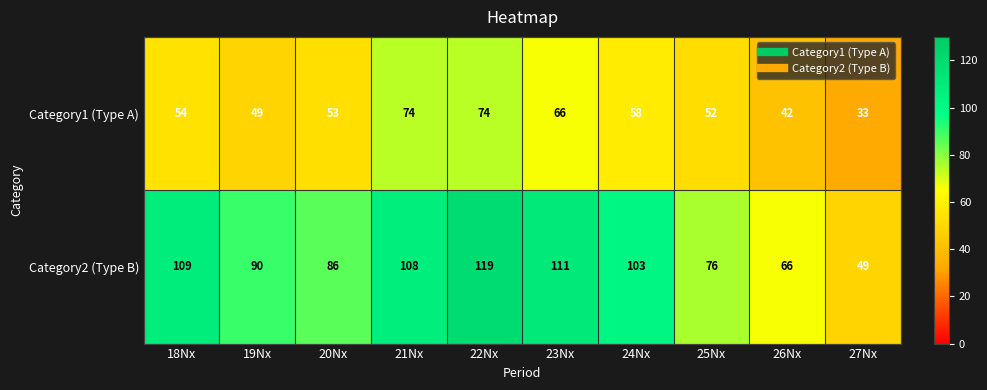

Count the number of categories in the chart.

10